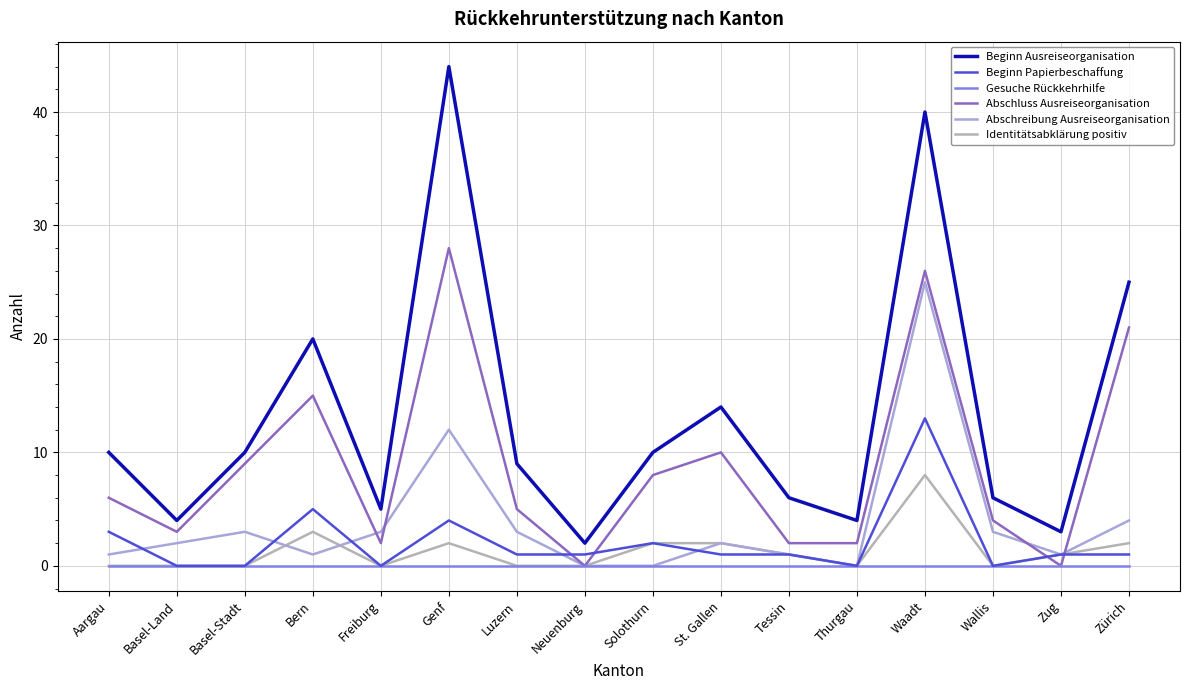

At how many categories does at least one series exceed 30?

2